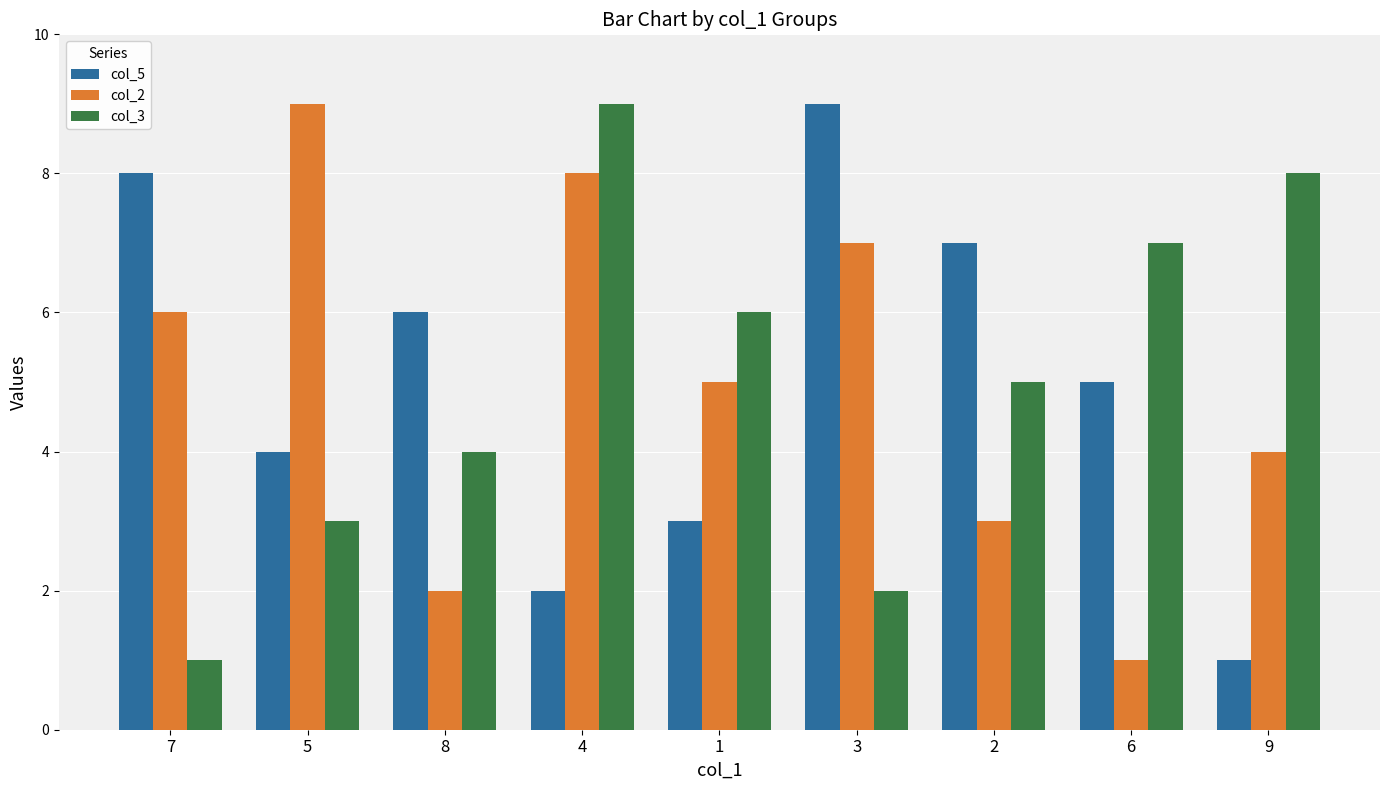

What is the maximum value shown in the chart?

9